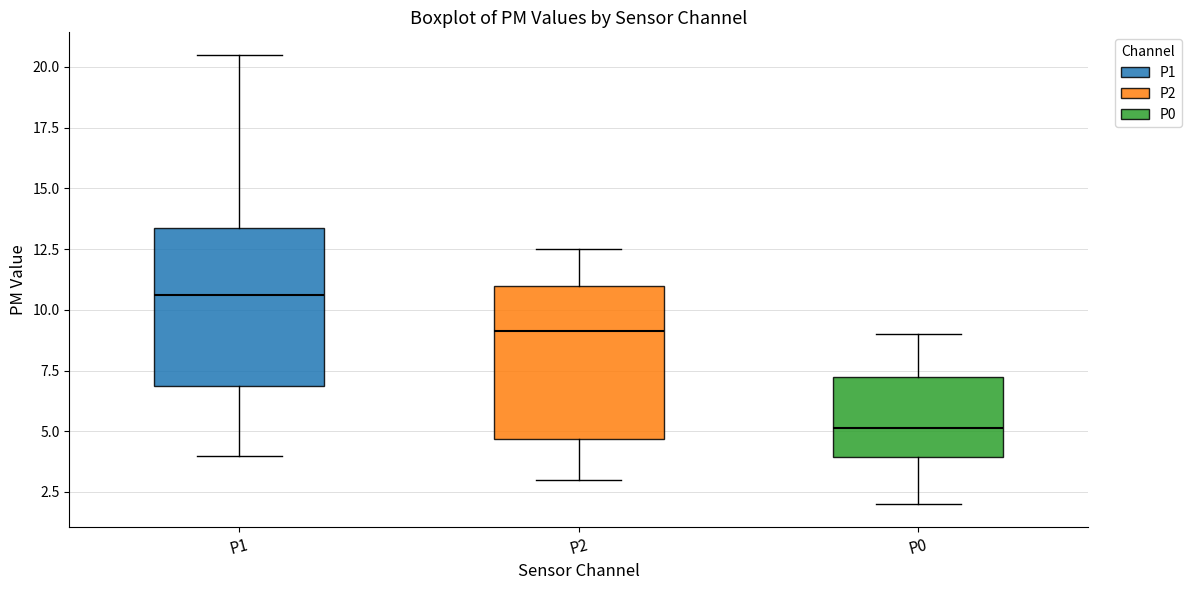

Where does the lower whisker of the box for P1 end on the y-axis? The values are not printed on the chart, so give them approximately, as read against the axis.

4.0